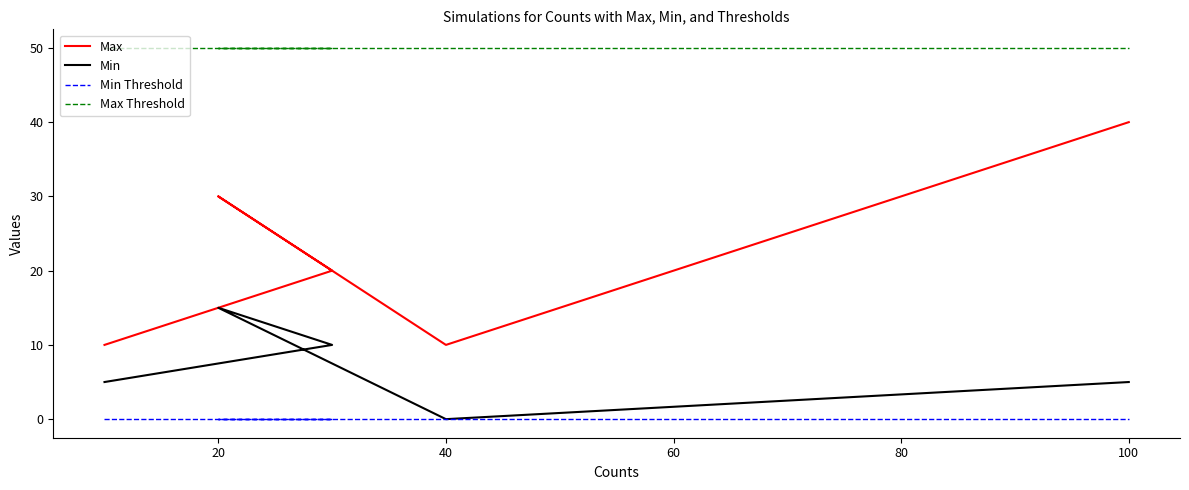

Between 40 and 0, which is larger?

40